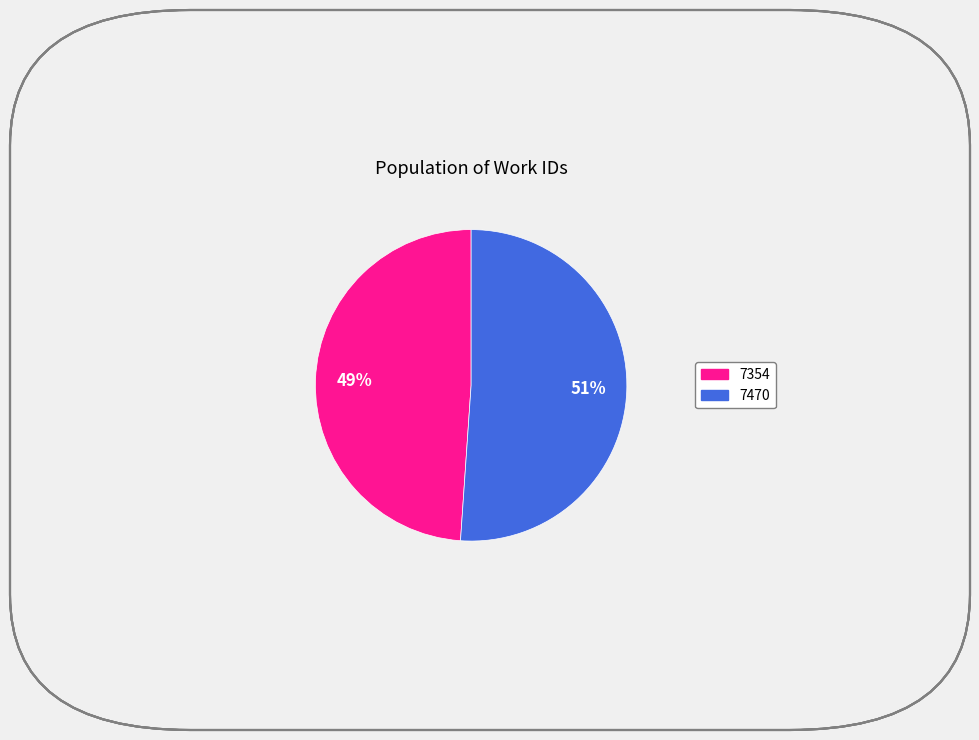

Is the sum of 7470 and 7354 greater than half?

Yes